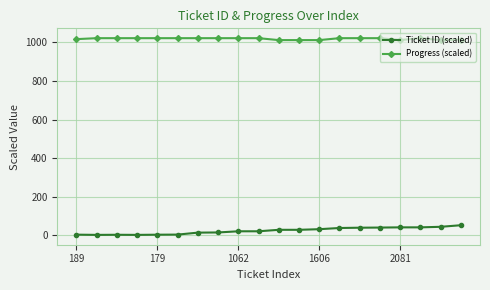

How many data points in Progress (scaled) are less than 1022?

7